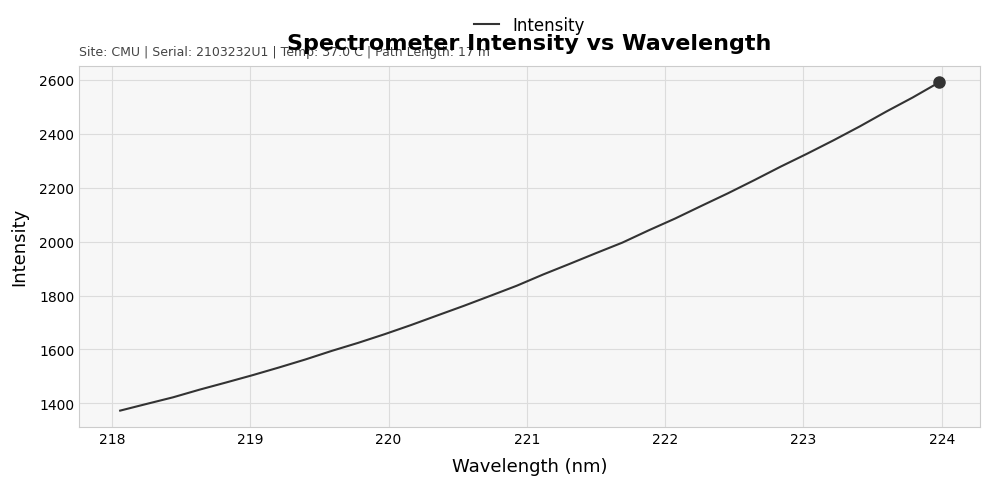

How many lines are shown in the chart?

1